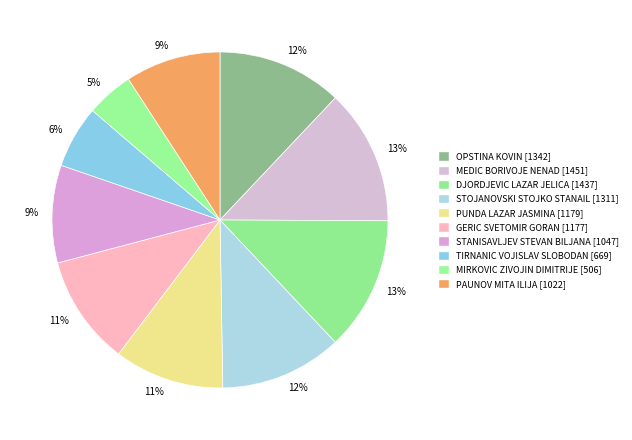

Count the number of slices in the pie.

10